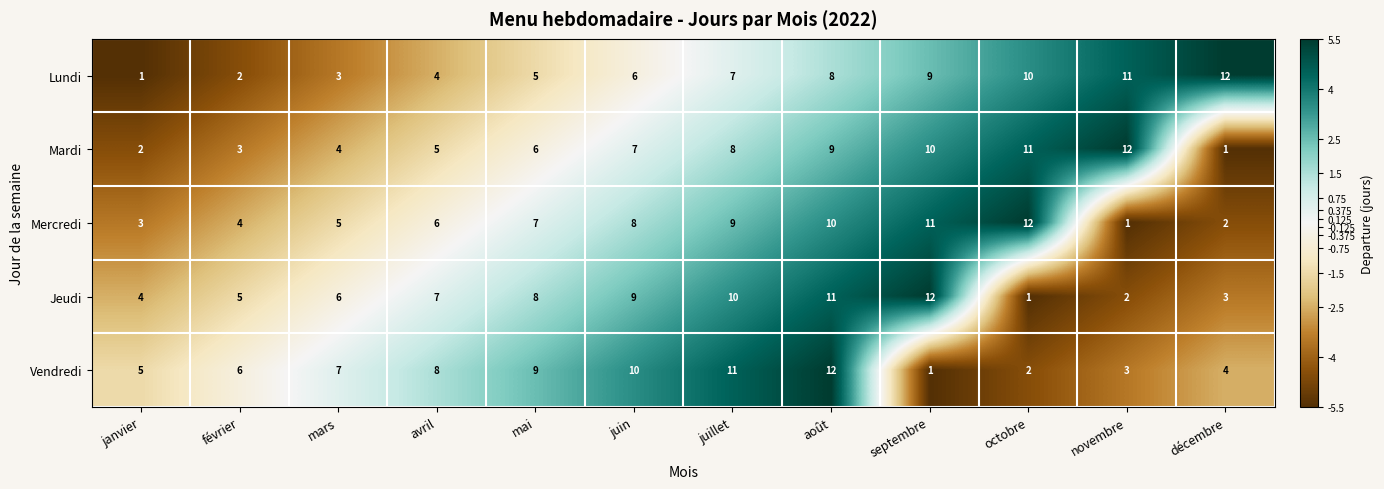

Is it true that Lundi equals 10 at octobre?

True